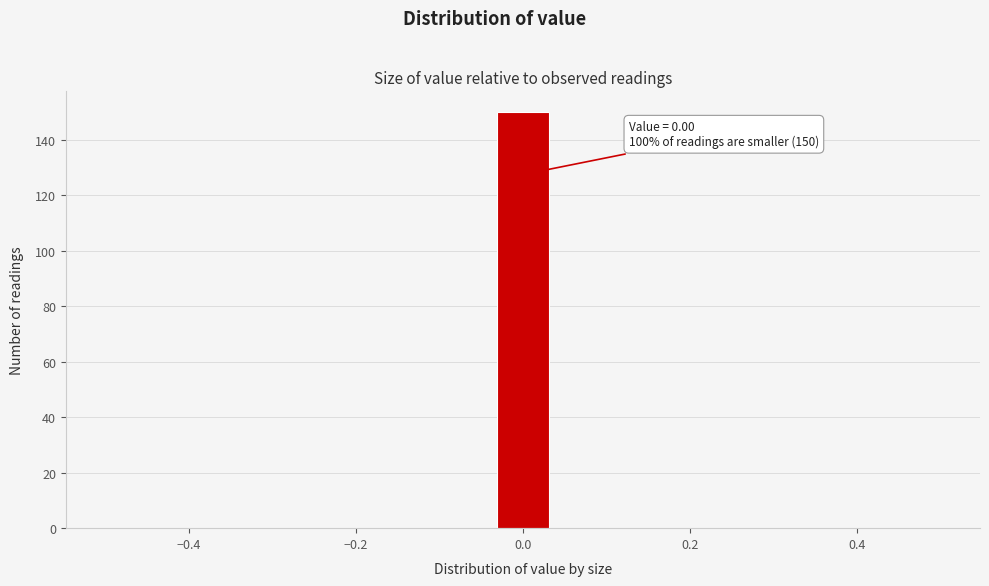

Read against the x-axis, roughly where is the centre of the tallest bar?

0.00